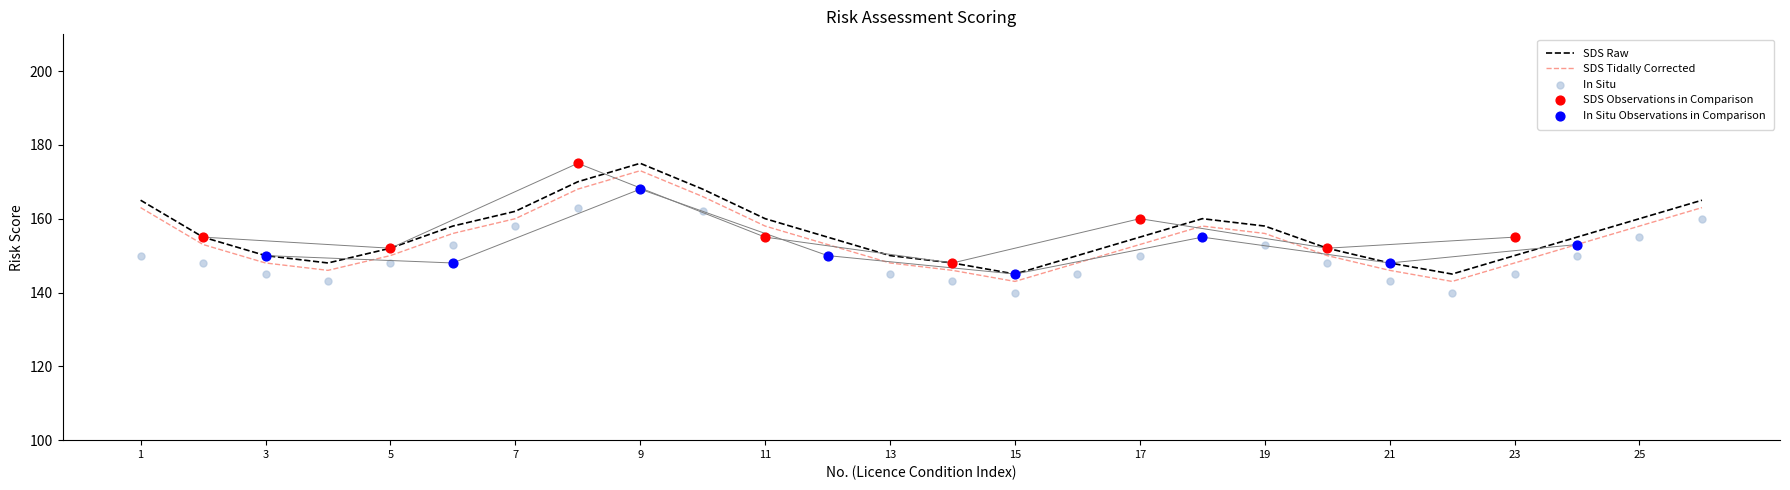

True or false: SDS Raw and SDS Tidally Corrected cross at least once.

False